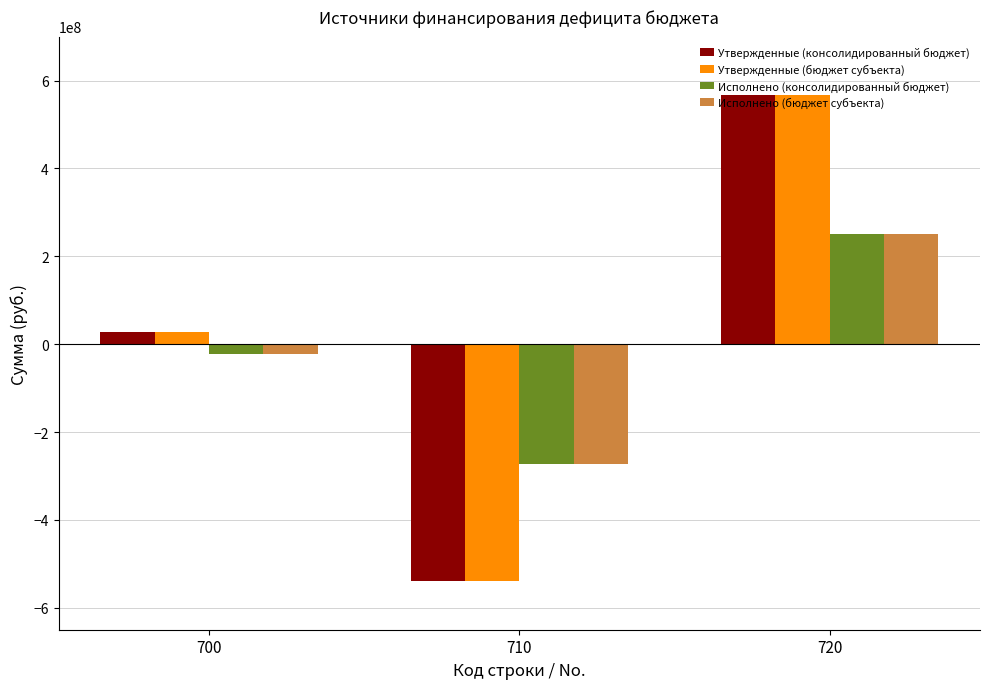

What are all the series names shown in the legend?

Утвержденные (консолидированный бюджет), Утвержденные (бюджет субъекта), Исполнено (консолидированный бюджет), Исполнено (бюджет субъекта)